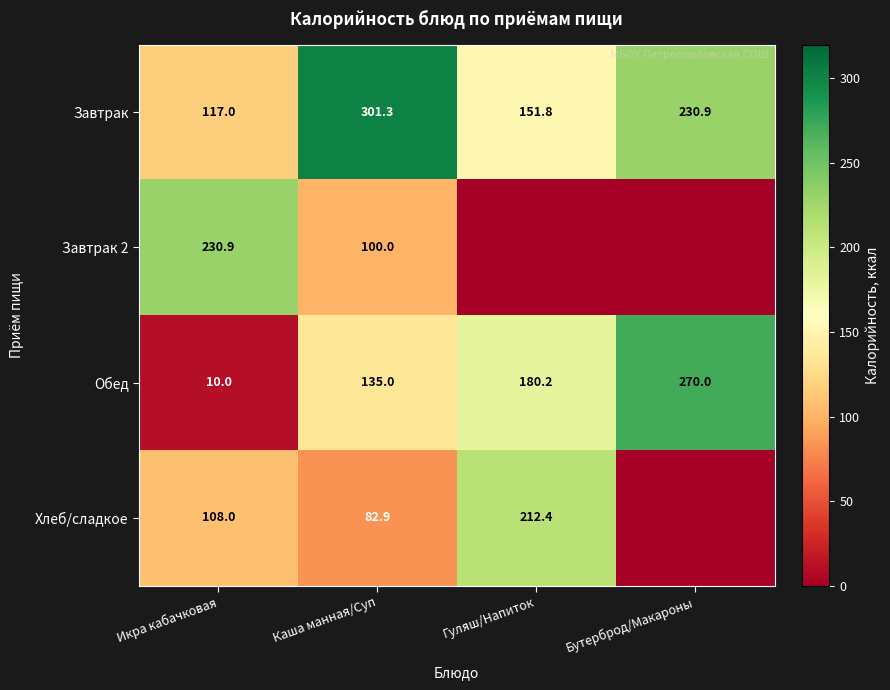

Is it true that Обед equals 297.9 at Гуляш/Напиток?

False